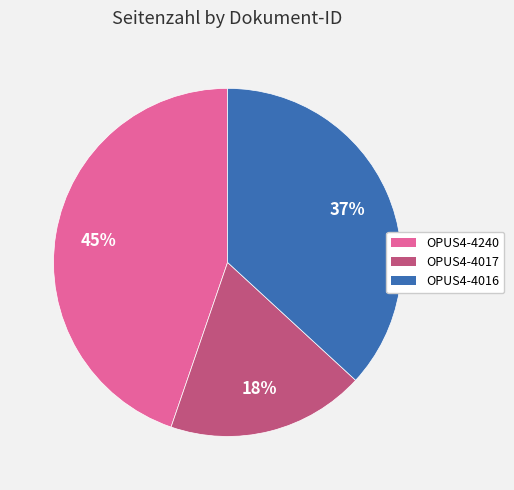

To the nearest percent, what percentage of the pie is OPUS4-4017?

18%